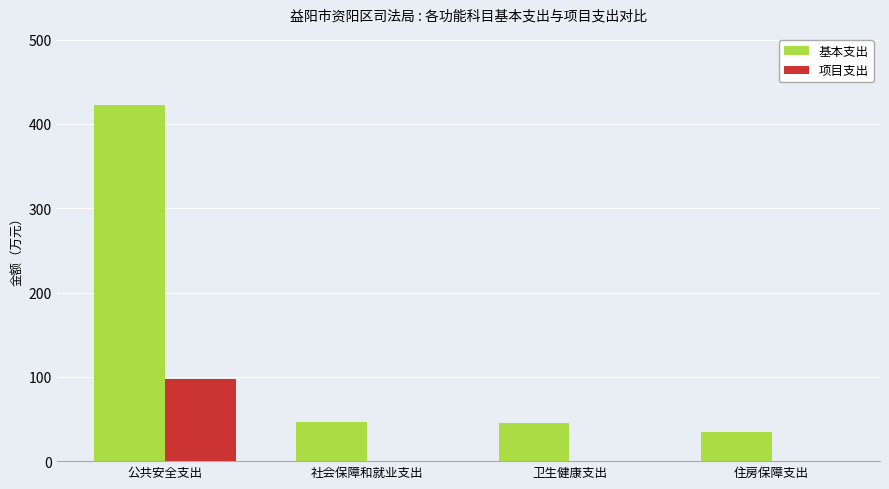

Is it true that 基本支出 equals 221.8 at 公共安全支出?

False